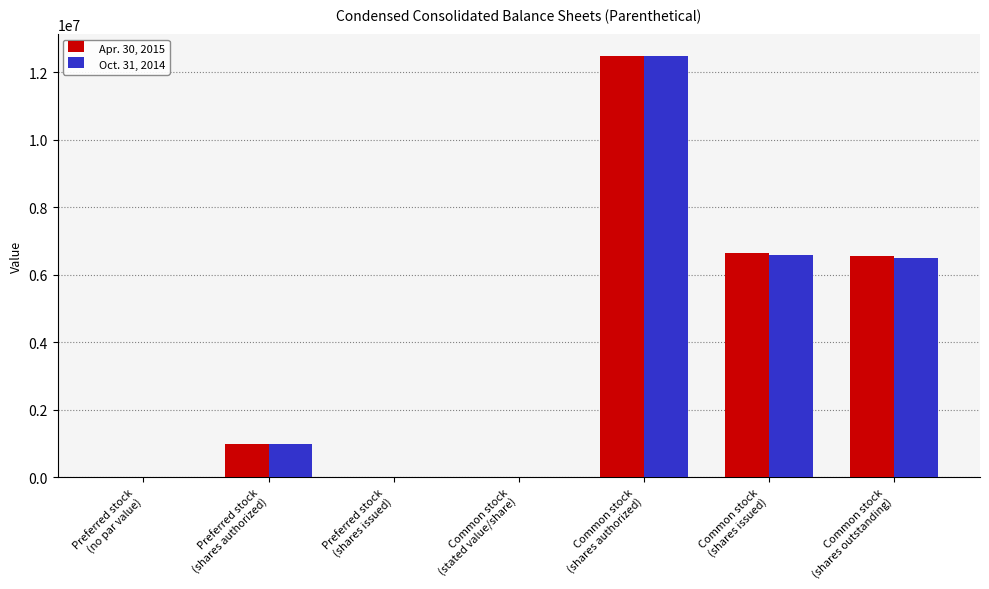

What is the maximum value for Apr. 30, 2015?

12500000.0